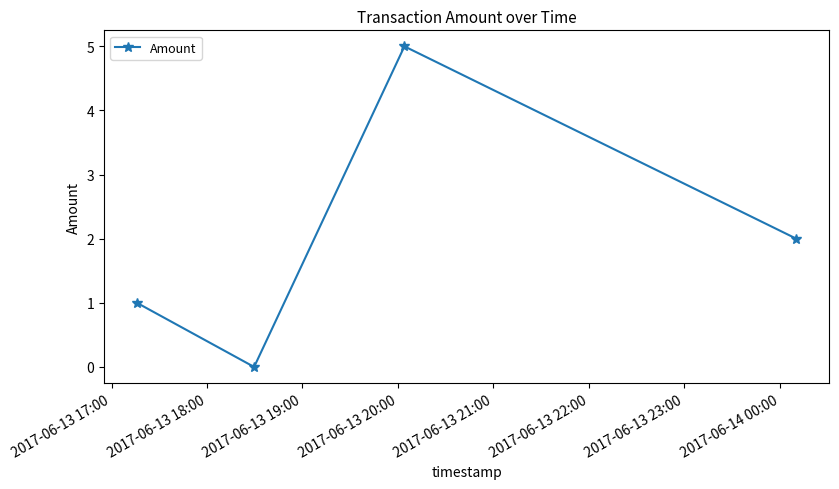

Reading right to left, list all the values displayed in this chart.

2	5	0	1